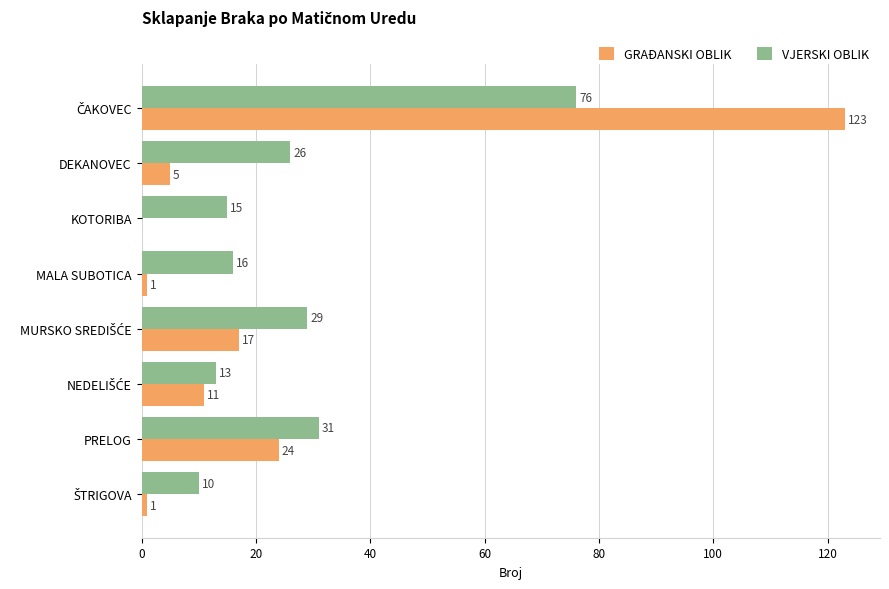

What is the total value across all series at MALA SUBOTICA?

17